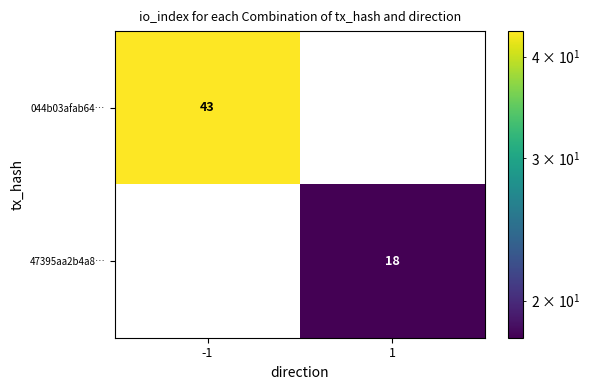

Is it true that 47395aa2b4a8… equals 5 at 1?

False